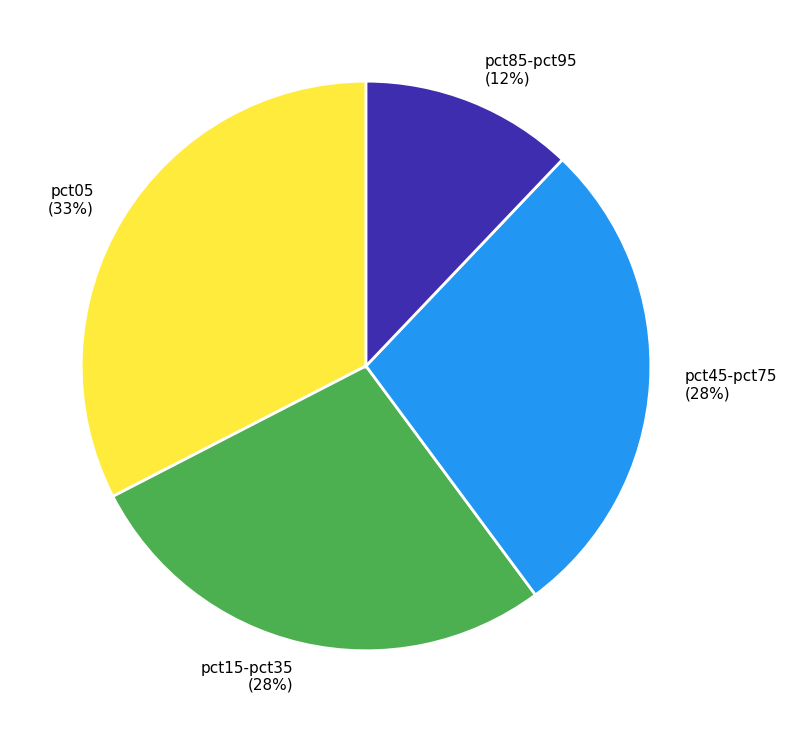

Is there a majority slice in this chart?

No